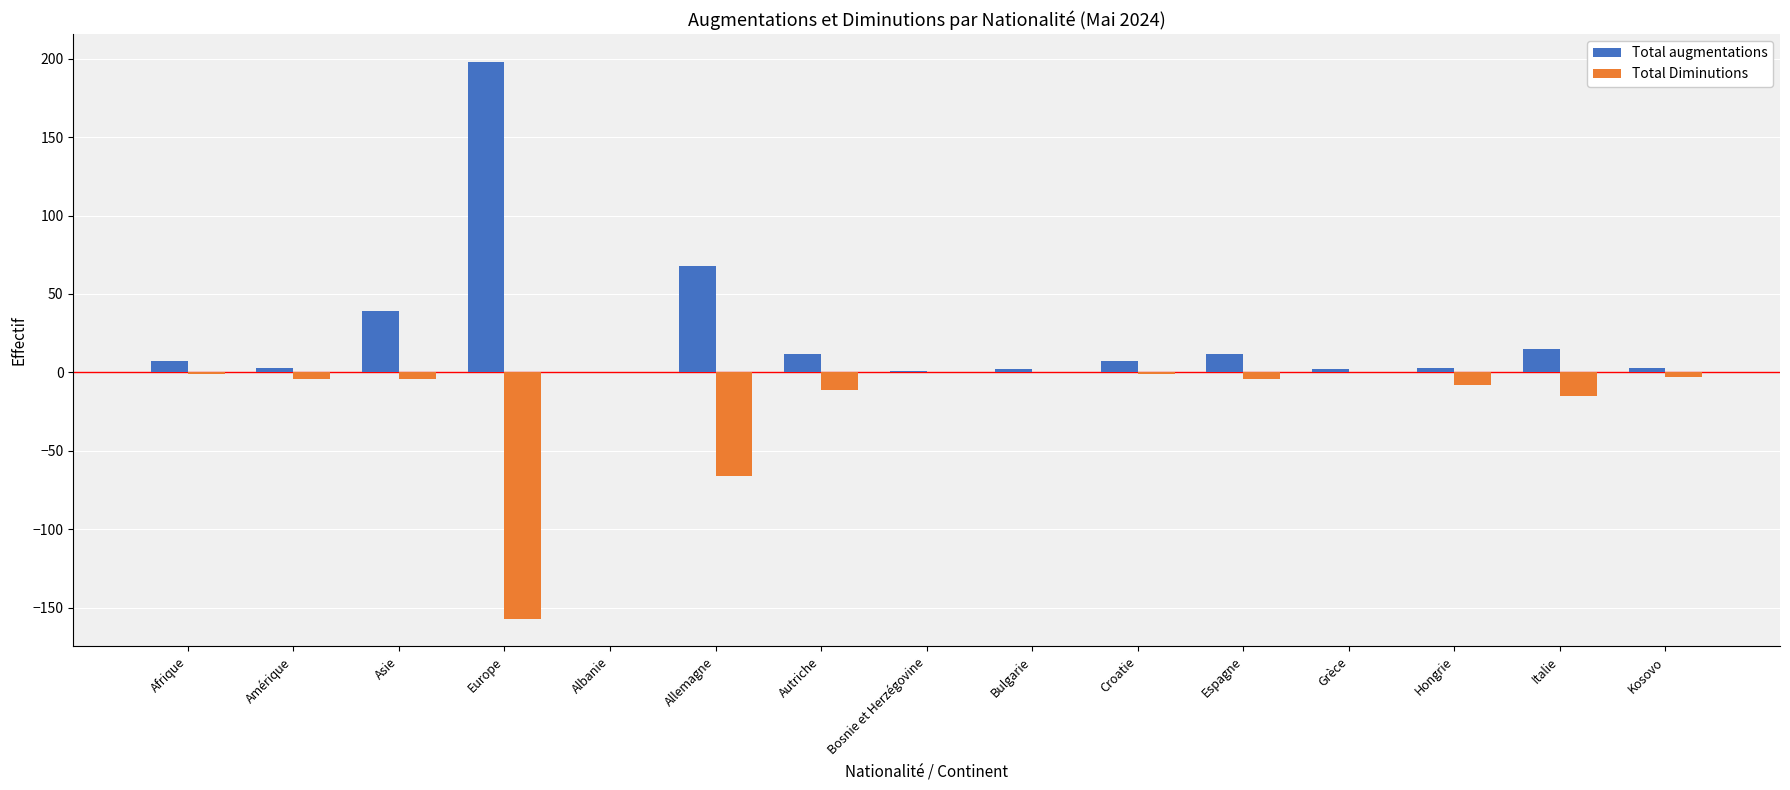

Which series has the largest total across all categories?

Total augmentations